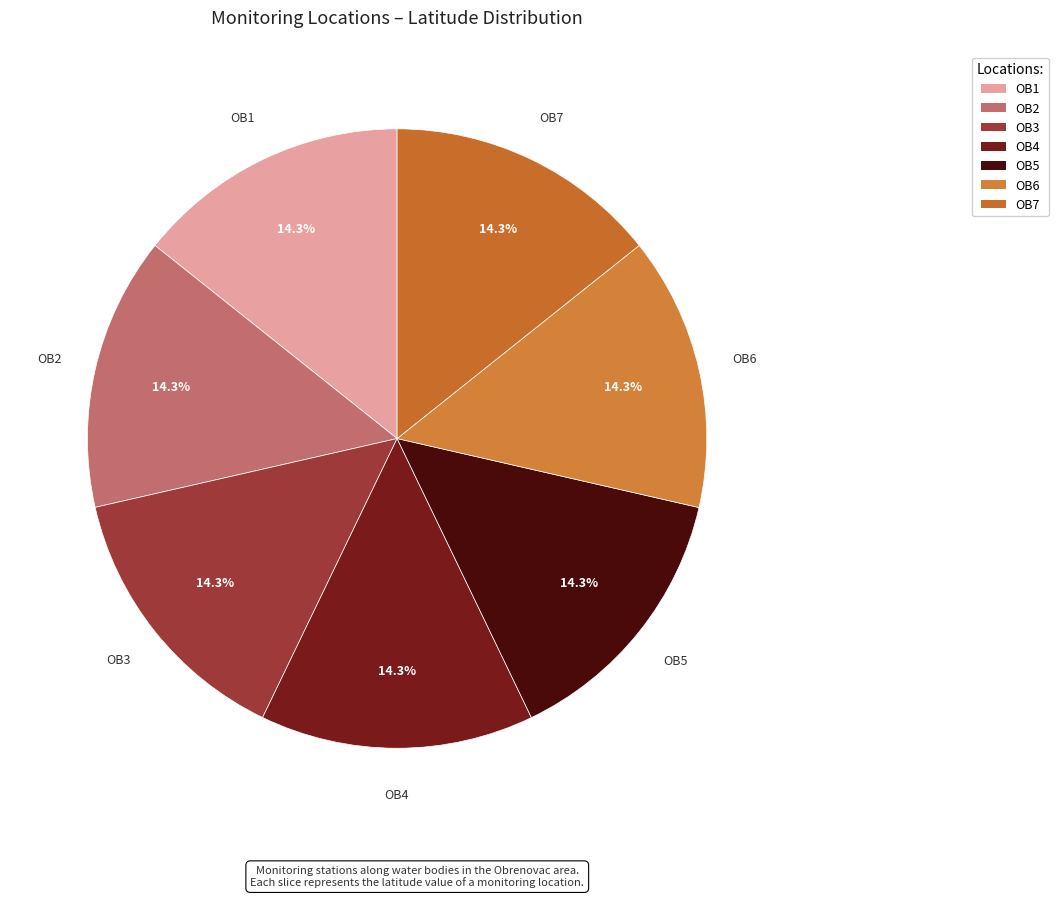

Combined, what portion of the pie is OB1 and OB6?

28.6%